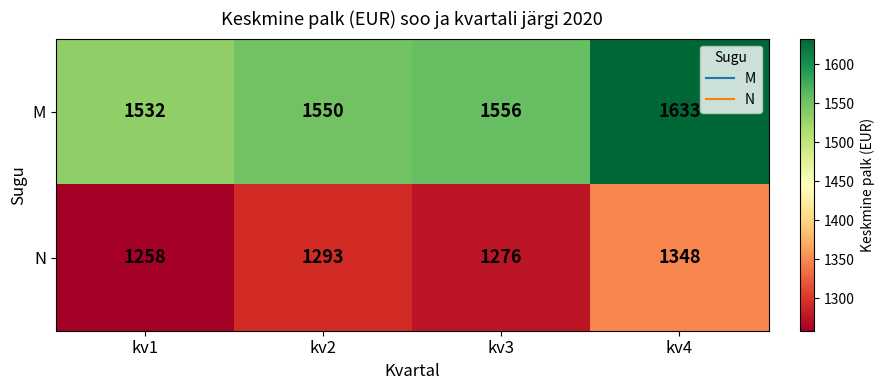

What is the difference between the highest and lowest values at kv2?

257